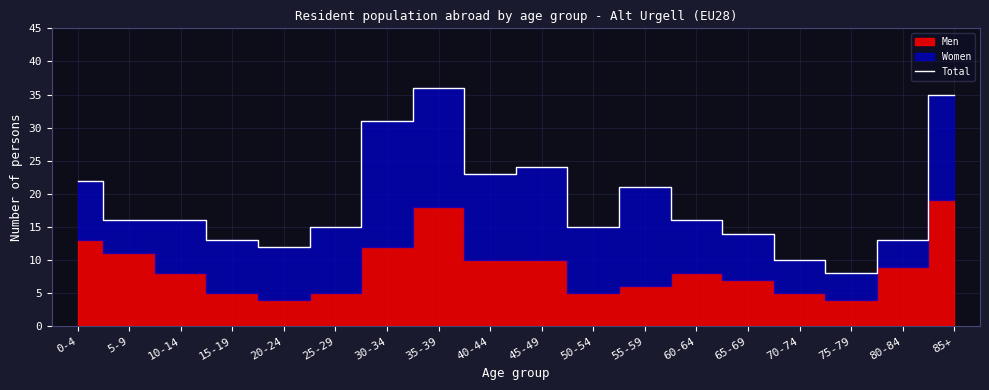

True or false: the data has more than 1 interior local peaks.

True